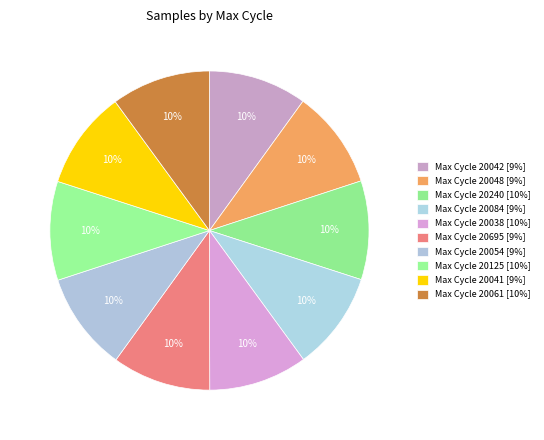

How many segments does this pie chart have?

10